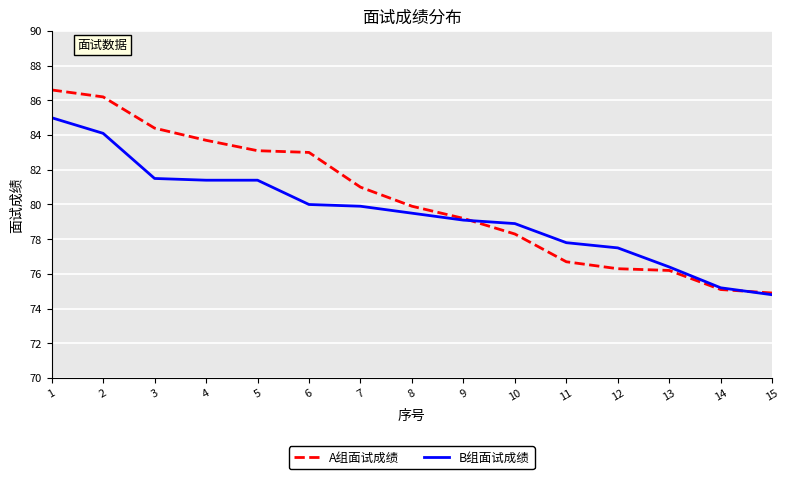

True or false: B组面试成绩 has a value of 81.4 at 4.

True